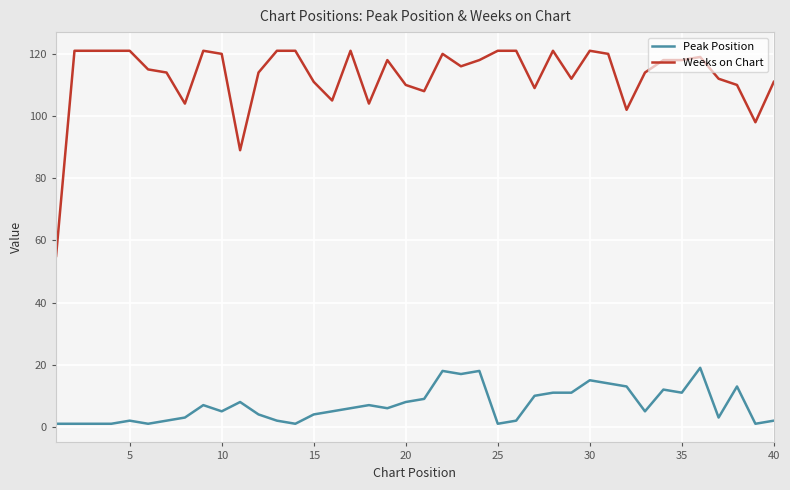

Rank the series by their maximum value, from highest to lowest.

Weeks on Chart, Peak Position